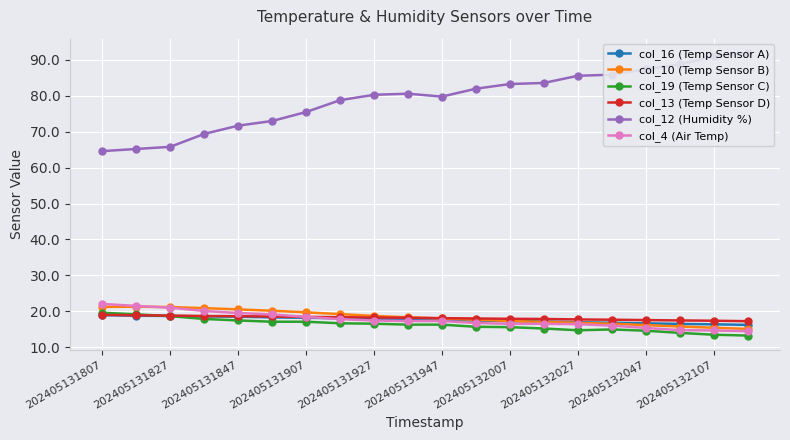

What is the lowest value of the col_4 (Air Temp) series?

14.4